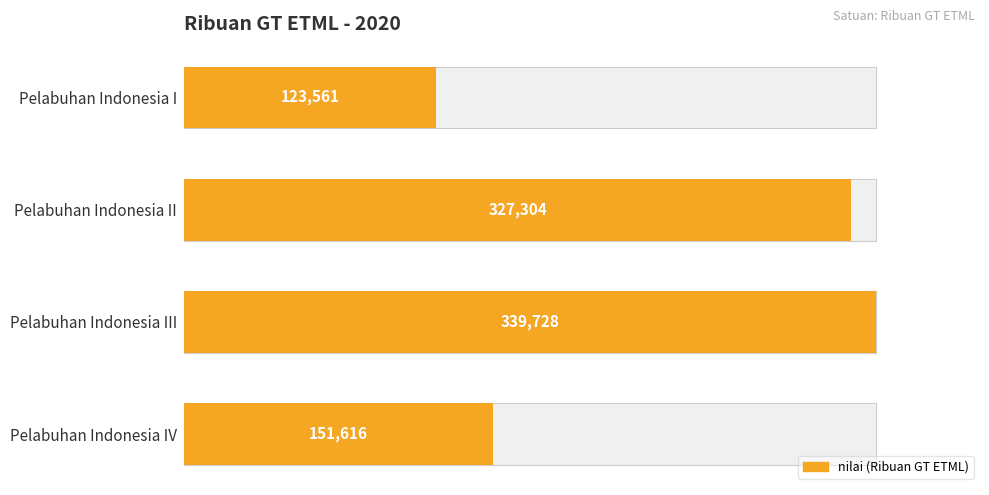

What is the minimum value shown in the chart?

123561